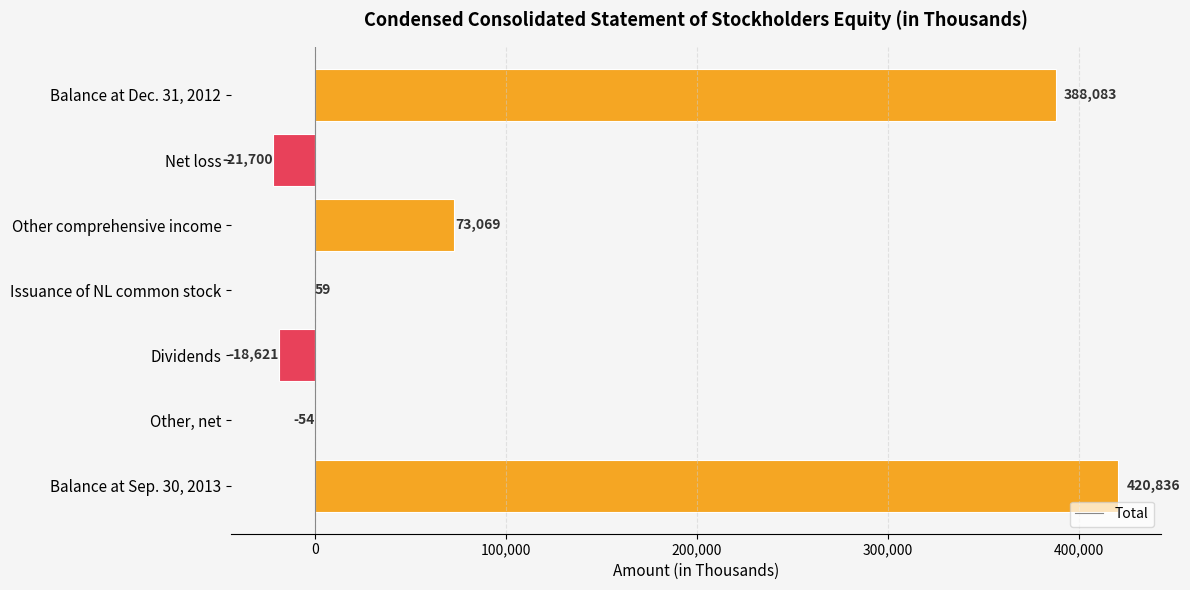

True or false: the data shows -21700 at Net loss.

True